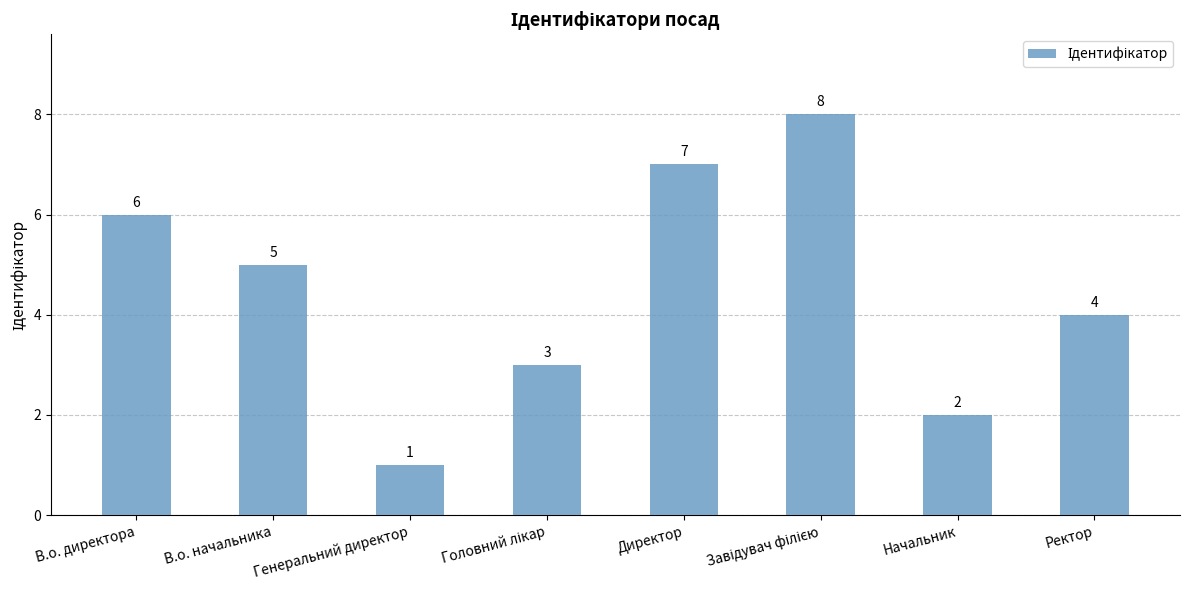

Approximately how many times larger is the value at В.о. начальника compared to Начальник?

2.5